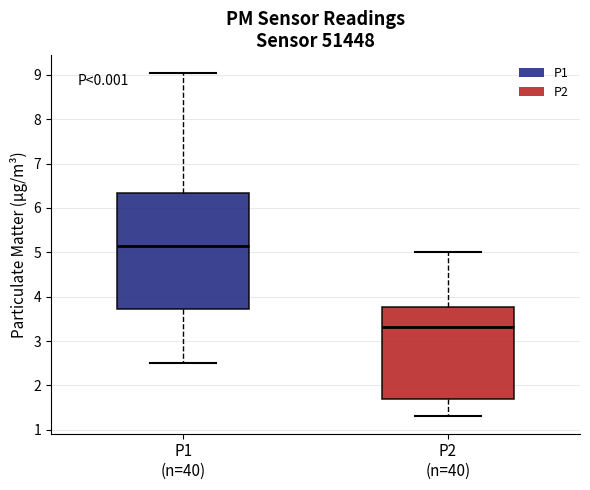

Which box's median line is the highest?

P1 (n=40)